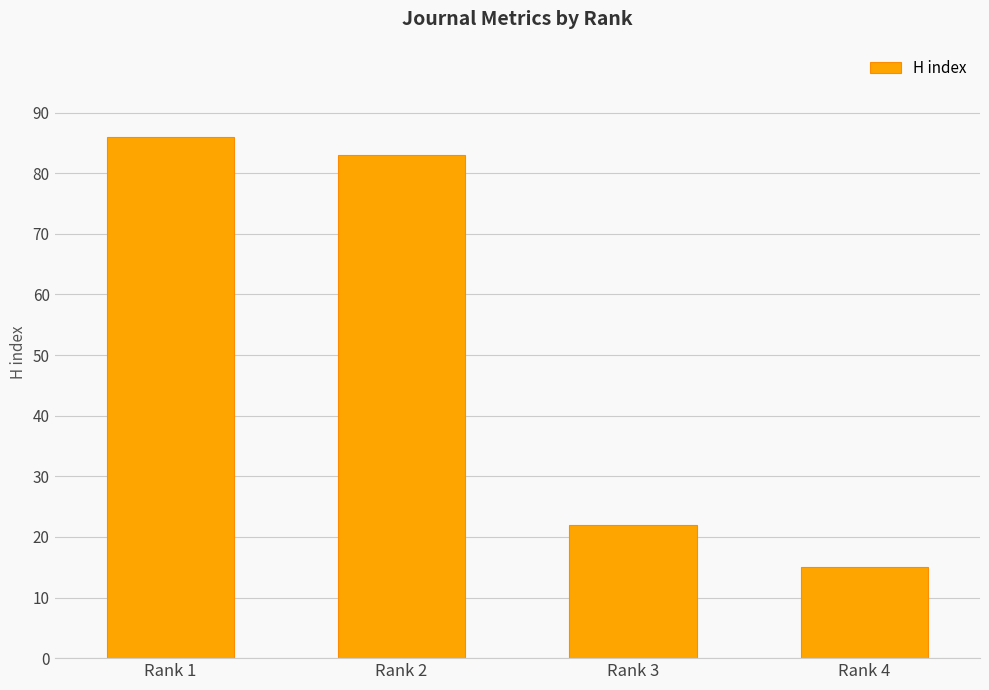

Does the chart contain any negative values?

No